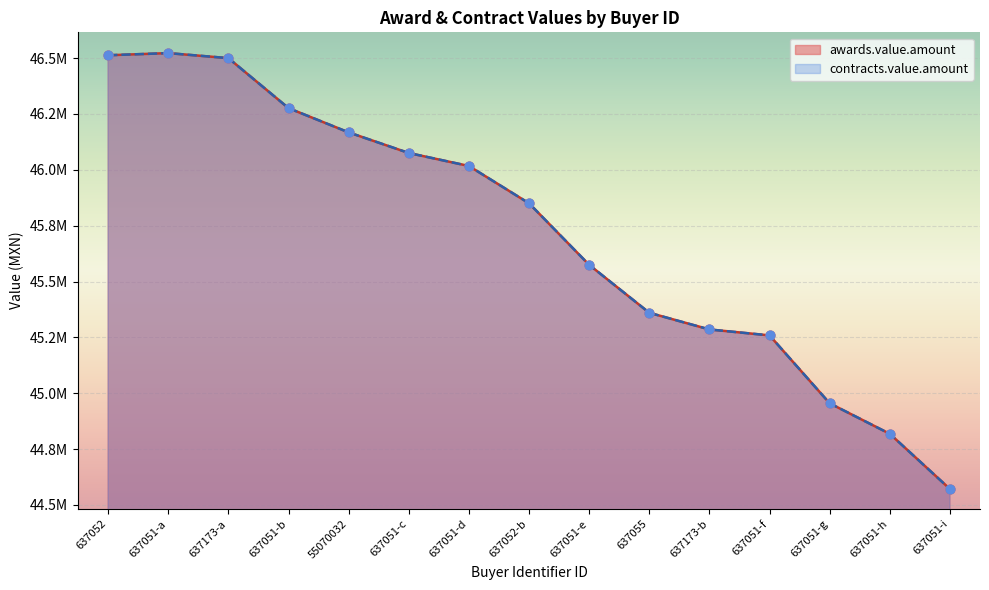

Is the value of contracts.value.amount at 637051 greater than the value of awards.value.amount at 55070032?

Yes